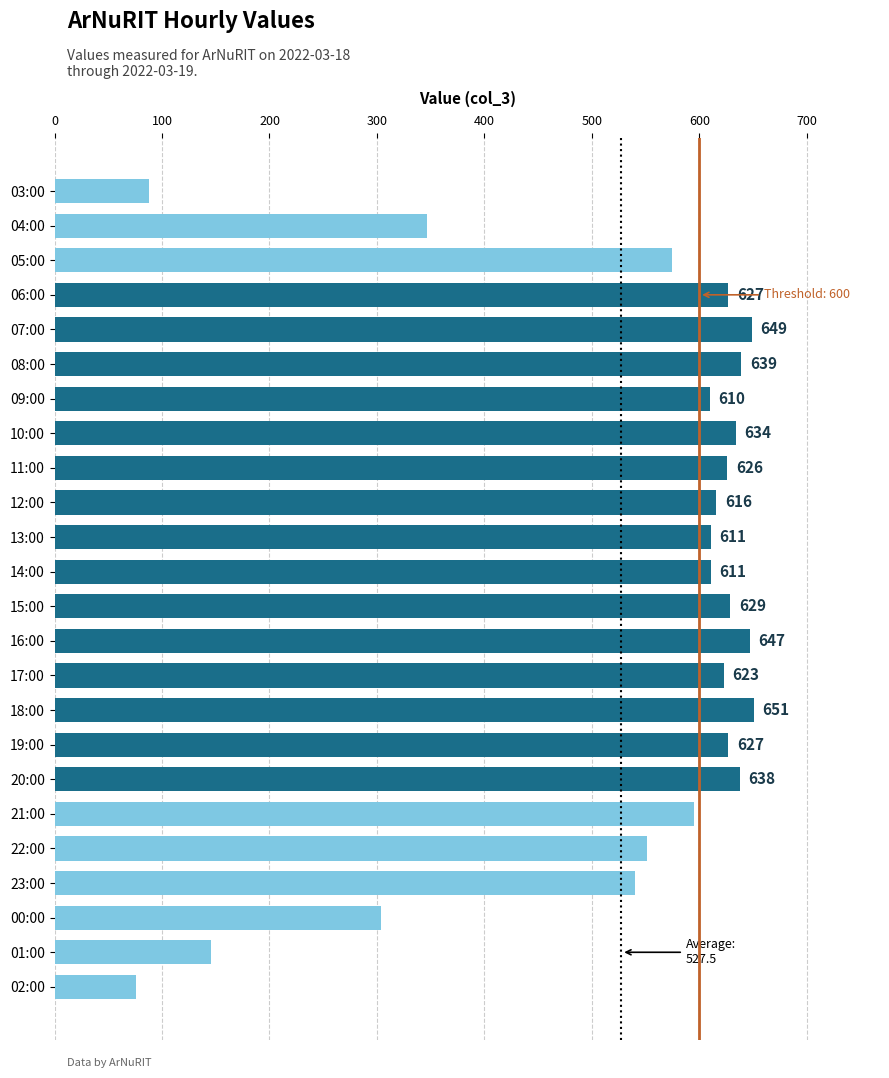

What is the sum of all values?

12660